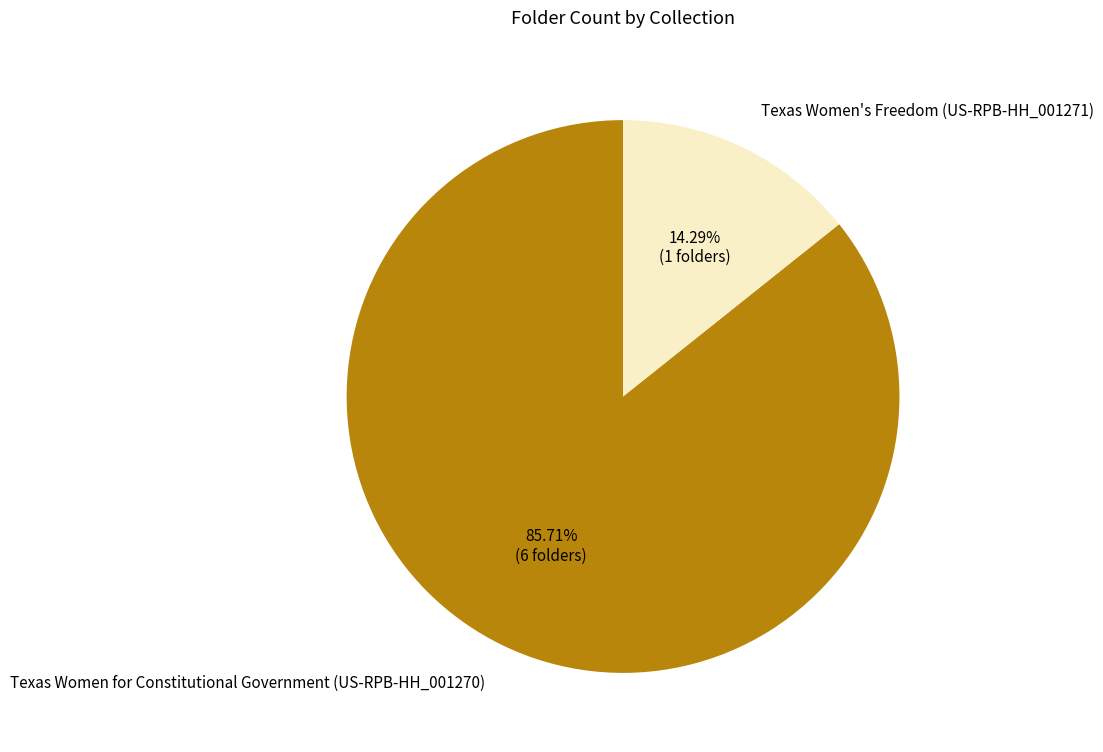

What is the majority slice?

Texas Women for Constitutional Government (US-RPB-HH_001270)